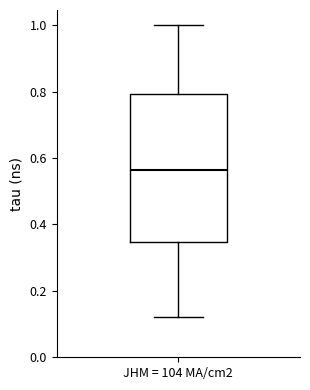

Transcribe this box plot: give where the median line is, the range the box spans, and where the two whiskers end, as read against the y-axis. The values are not printed on the chart, so give them approximately, as read against the axis.

median 0.56, box 0.34 to 0.80, whiskers 0.12 to 1.00